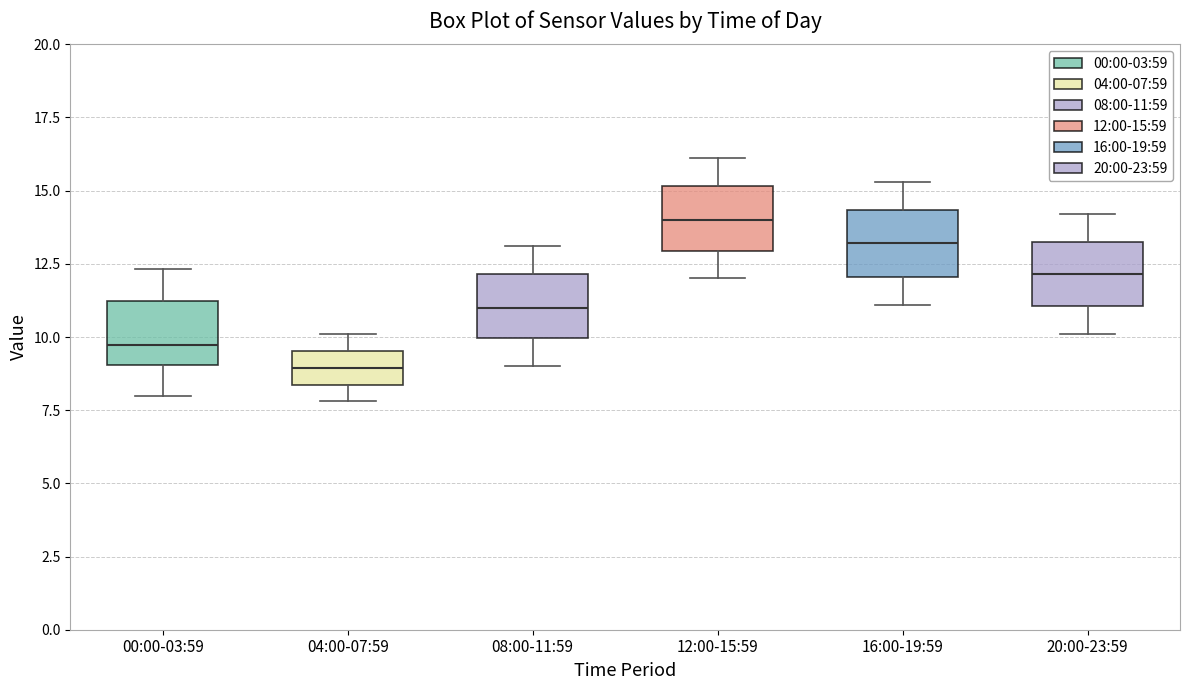

Which box has the lowest median line?

04:00-07:59